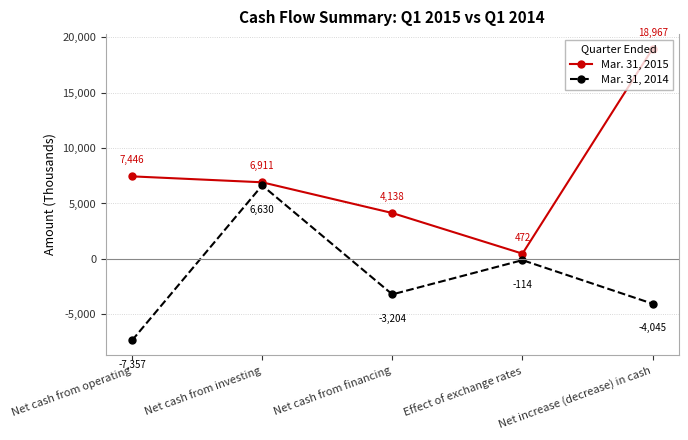

List the series in order of their peak value, lowest first.

Mar. 31, 2014, Mar. 31, 2015